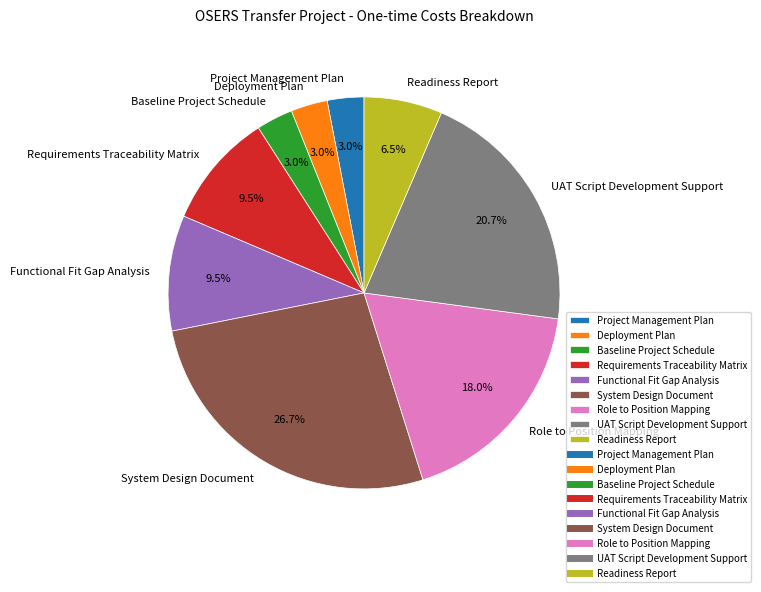

Count the number of slices in the pie.

9